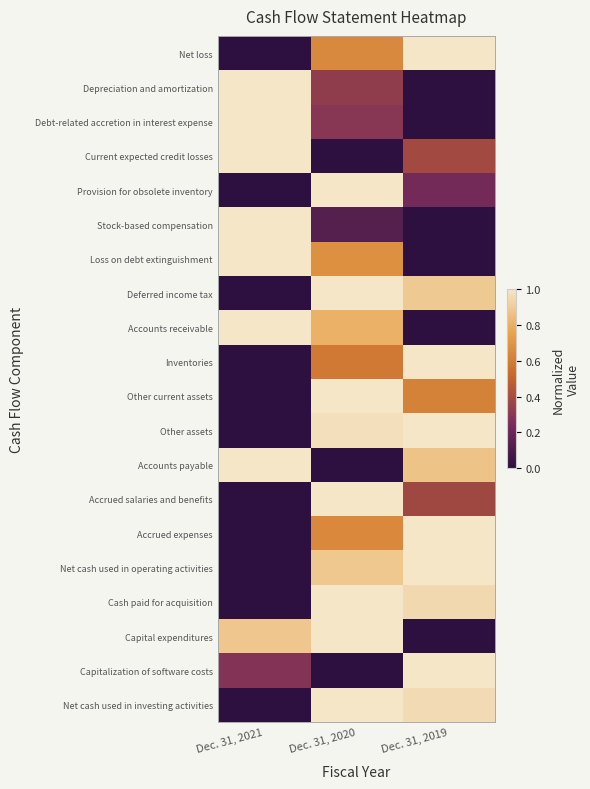

Reading left to right, extract all data points from this chart.

Net loss: Dec. 31, 2021=0.0	Dec. 31, 2020=0.7	Dec. 31, 2019=1.0
Depreciation and amortization: Dec. 31, 2021=1.0	Dec. 31, 2020=0.3	Dec. 31, 2019=0.0
Debt-related accretion in interest expense: Dec. 31, 2021=1.0	Dec. 31, 2020=0.3	Dec. 31, 2019=0.0
Current expected credit losses: Dec. 31, 2021=1.0	Dec. 31, 2020=0.0	Dec. 31, 2019=0.4
Provision for obsolete inventory: Dec. 31, 2021=0.0	Dec. 31, 2020=1.0	Dec. 31, 2019=0.2
Stock-based compensation: Dec. 31, 2021=1.0	Dec. 31, 2020=0.1	Dec. 31, 2019=0.0
Loss on debt extinguishment: Dec. 31, 2021=1.0	Dec. 31, 2020=0.7	Dec. 31, 2019=0.0
Deferred income tax: Dec. 31, 2021=0.0	Dec. 31, 2020=1.0	Dec. 31, 2019=0.9
Accounts receivable: Dec. 31, 2021=1.0	Dec. 31, 2020=0.8	Dec. 31, 2019=0.0
Inventories: Dec. 31, 2021=0.0	Dec. 31, 2020=0.6	Dec. 31, 2019=1.0
Other current assets: Dec. 31, 2021=0.0	Dec. 31, 2020=1.0	Dec. 31, 2019=0.6
Other assets: Dec. 31, 2021=0.0	Dec. 31, 2020=1.0	Dec. 31, 2019=1.0
Accounts payable: Dec. 31, 2021=1.0	Dec. 31, 2020=0.0	Dec. 31, 2019=0.9
Accrued salaries and benefits: Dec. 31, 2021=0.0	Dec. 31, 2020=1.0	Dec. 31, 2019=0.4
Accrued expenses: Dec. 31, 2021=0.0	Dec. 31, 2020=0.6	Dec. 31, 2019=1.0
Net cash used in operating activities: Dec. 31, 2021=0.0	Dec. 31, 2020=0.9	Dec. 31, 2019=1.0
Cash paid for acquisition: Dec. 31, 2021=0.0	Dec. 31, 2020=1.0	Dec. 31, 2019=0.9
Capital expenditures: Dec. 31, 2021=0.9	Dec. 31, 2020=1.0	Dec. 31, 2019=0.0
Capitalization of software costs: Dec. 31, 2021=0.3	Dec. 31, 2020=0.0	Dec. 31, 2019=1.0
Net cash used in investing activities: Dec. 31, 2021=0.0	Dec. 31, 2020=1.0	Dec. 31, 2019=1.0